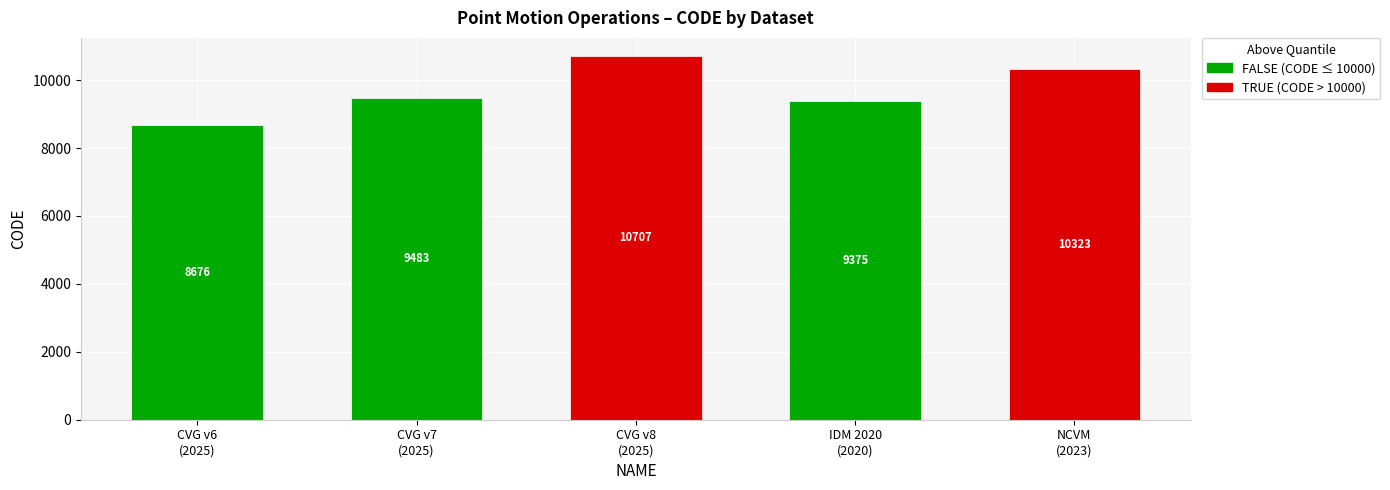

What is the sum of all values?

48564